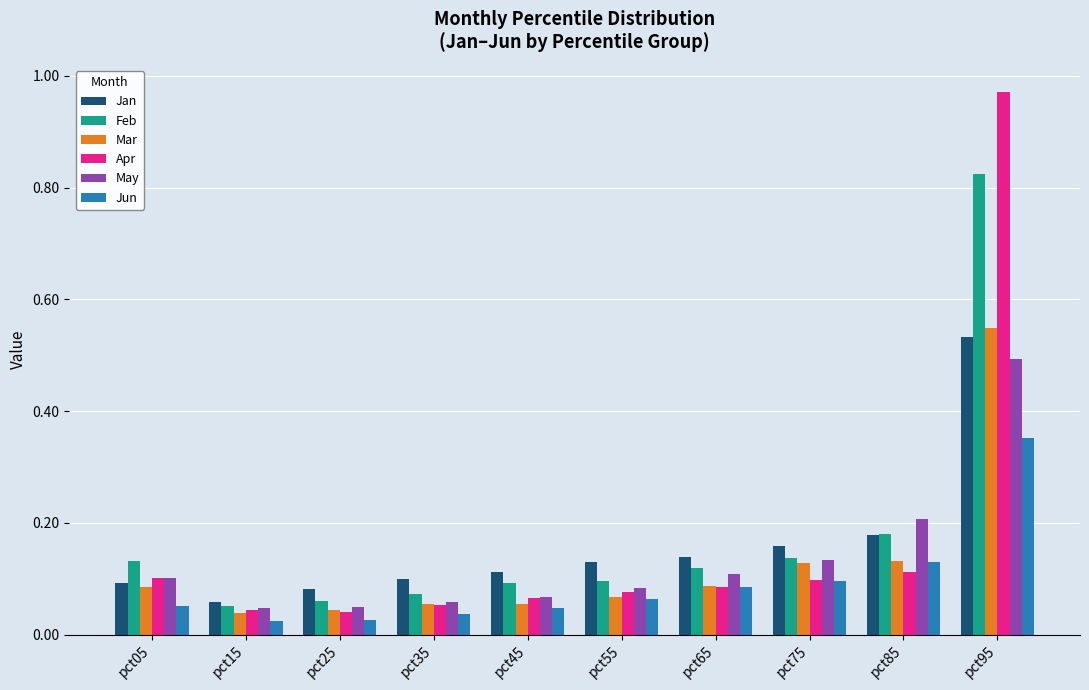

Is it true that Mar equals 0.1 at pct65?

True